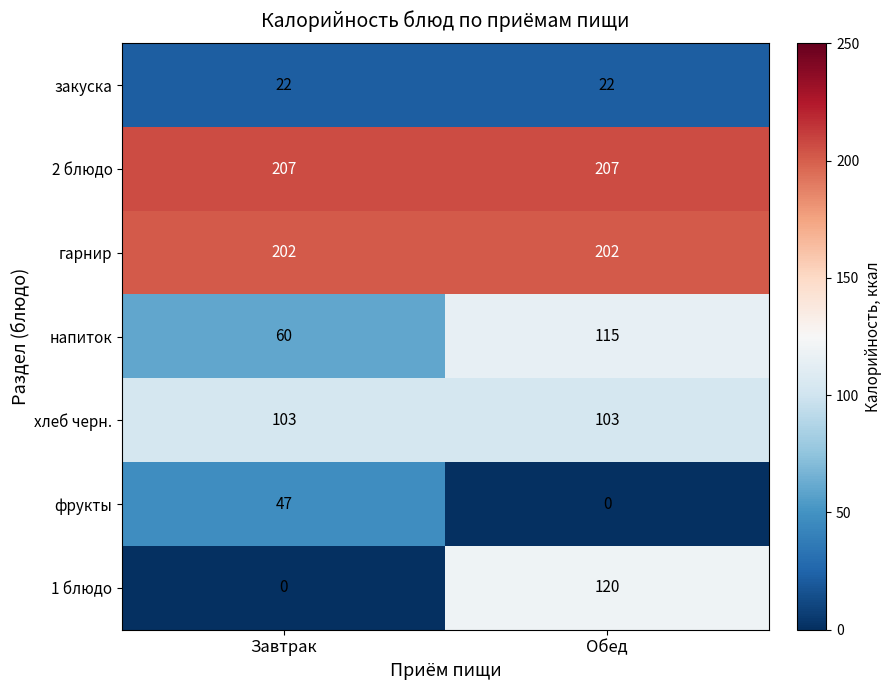

What is the sum of the закуска values at Обед and Завтрак?

44